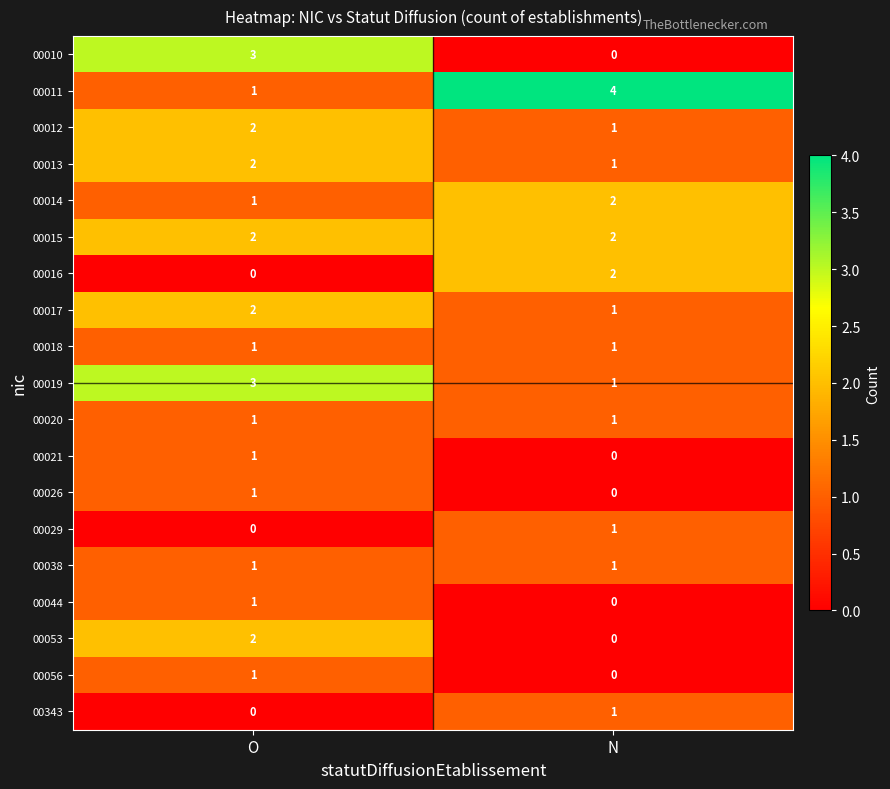

What is the sum of the 00013 values at N and O?

3